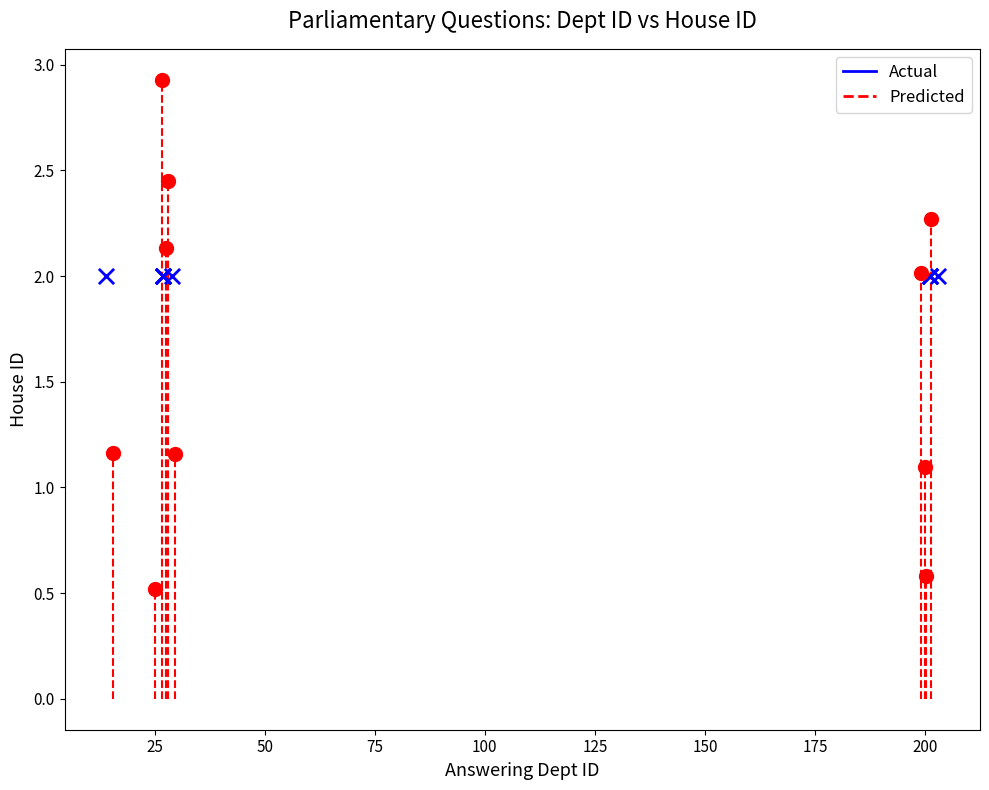

What are all the series names shown in the legend?

Actual, Predicted